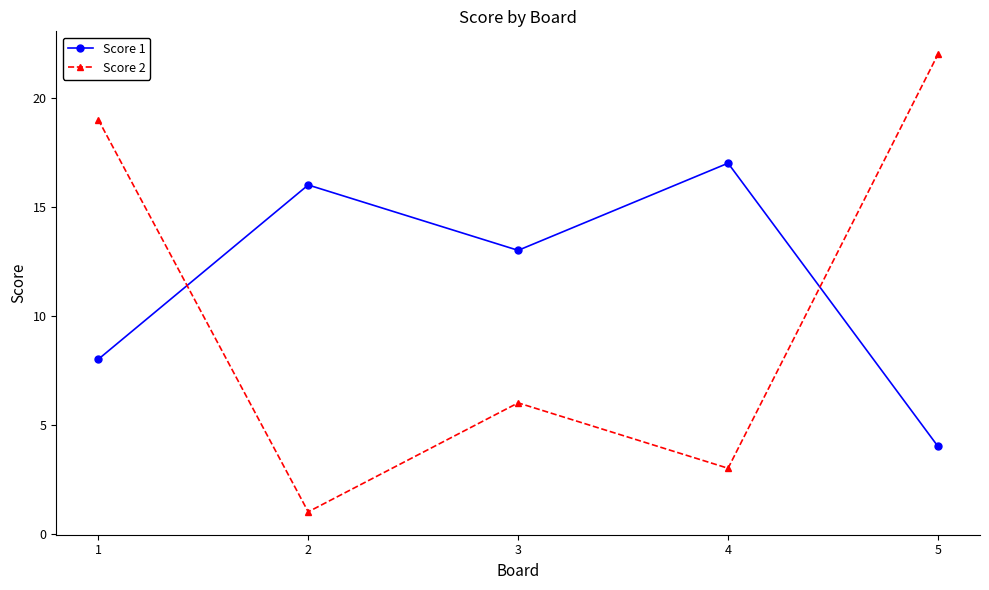

What is the average value of the Score 2 series?

10